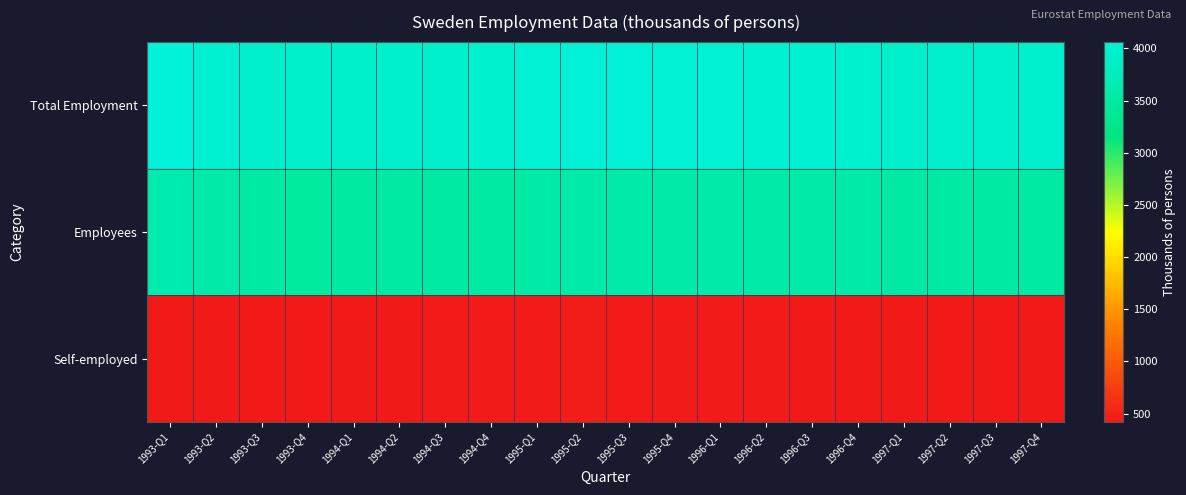

Which series has the largest total across all categories?

Total Employment